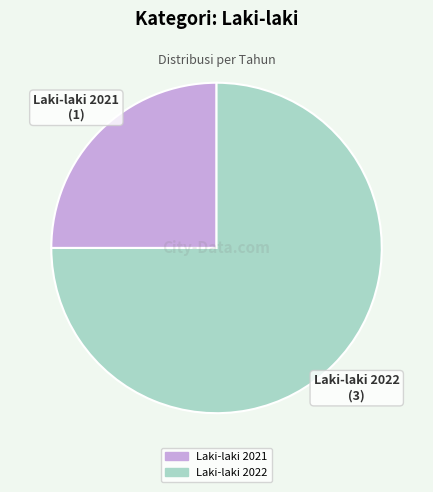

Is there a majority slice in this chart?

Yes